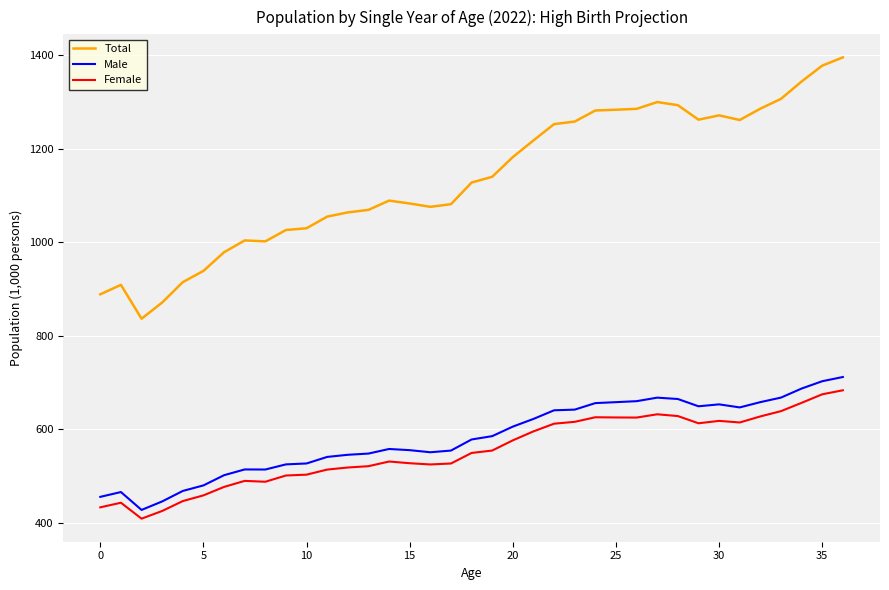

True or false: Female and Total cross at least once.

False